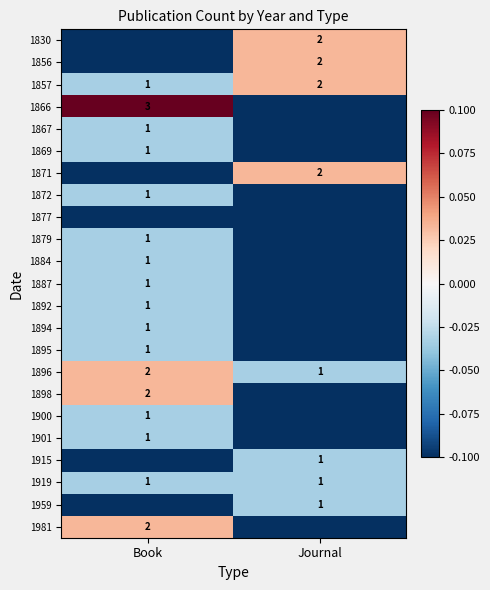

What is the difference between the 1857 values at Journal and Book?

1.0